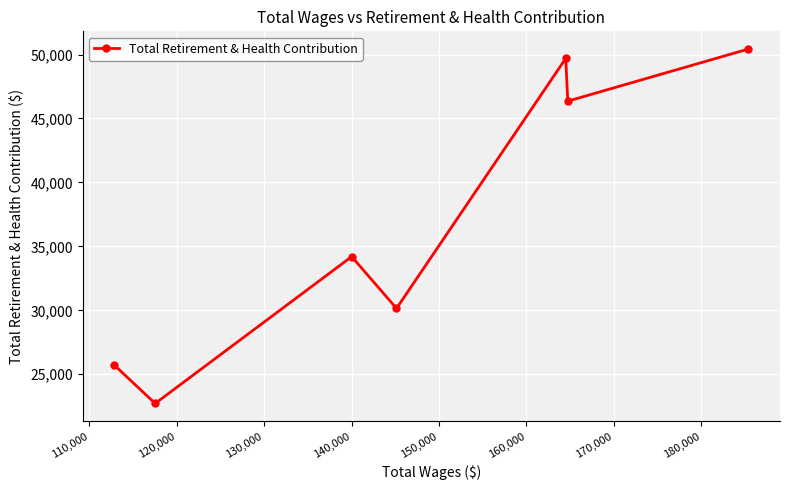

What is the average value?

37036